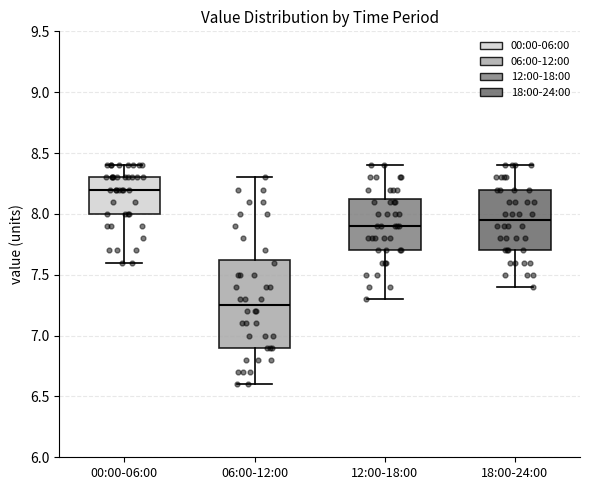

Where does the lower whisker of the box for 00:00-06:00 end on the y-axis? The values are not printed on the chart, so give them approximately, as read against the axis.

7.60